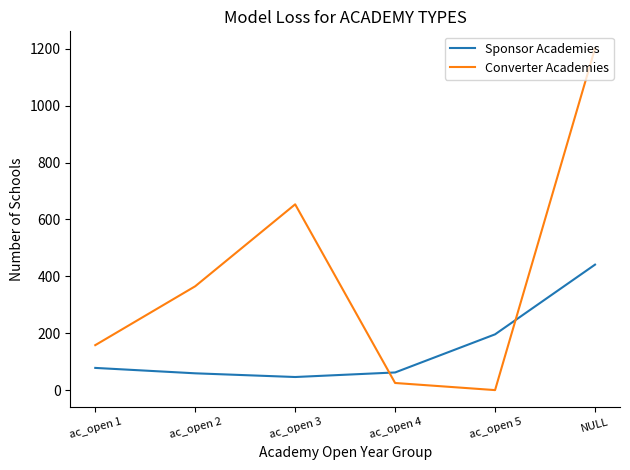

True or false: Converter Academies and Sponsor Academies intersect in this chart.

True